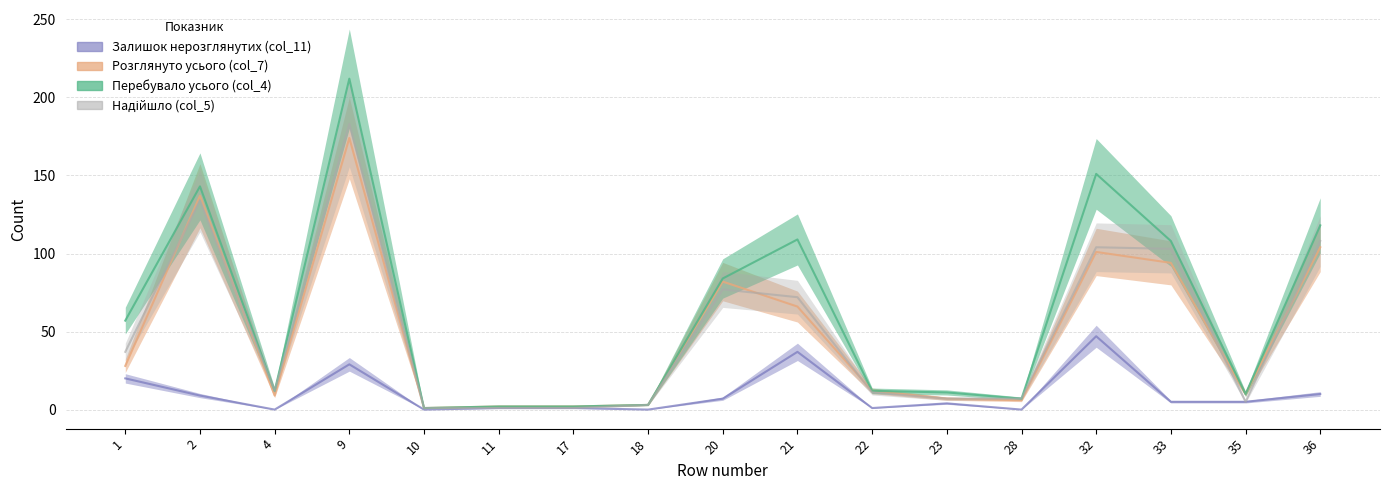

How many times do Розглянуто усього (col_7) and Надійшло (col_5) cross each other?

6